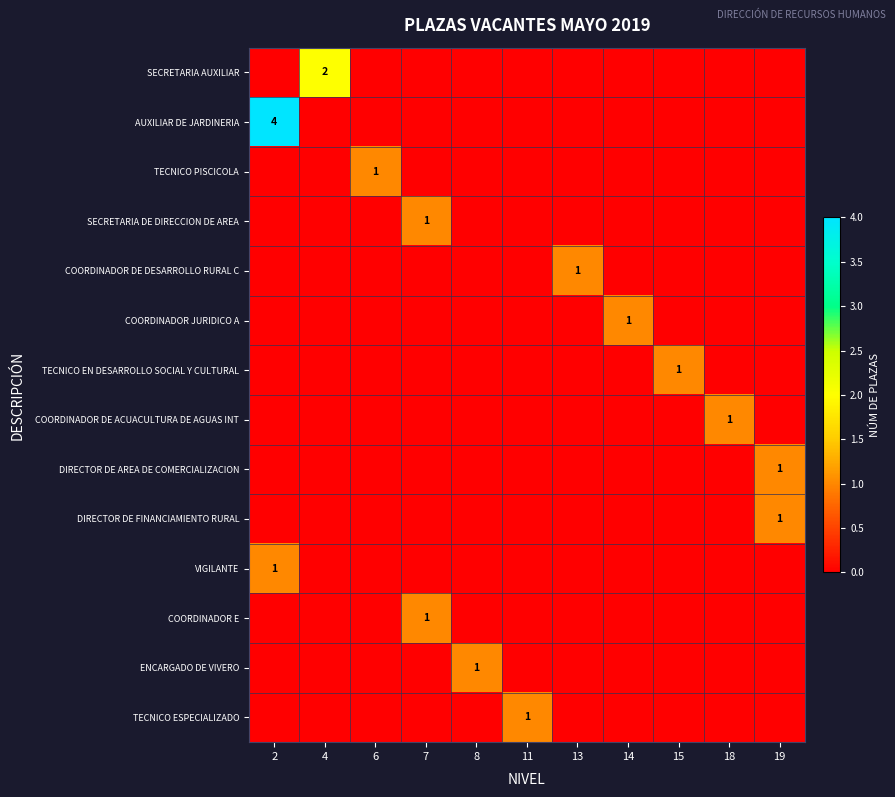

What is the sum of all row_8 values?

1